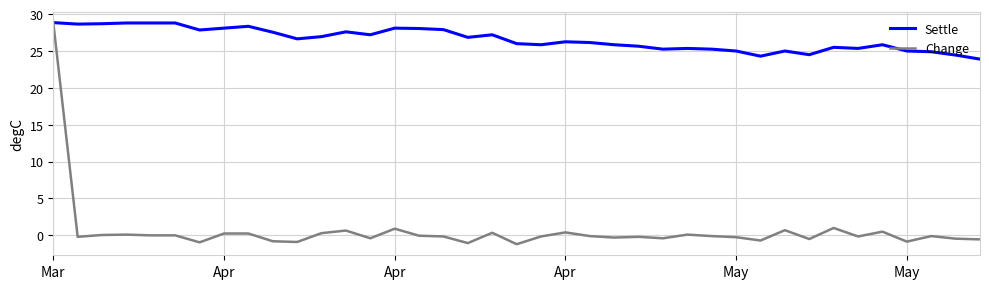

What are all the series names shown in the legend?

Settle, Change